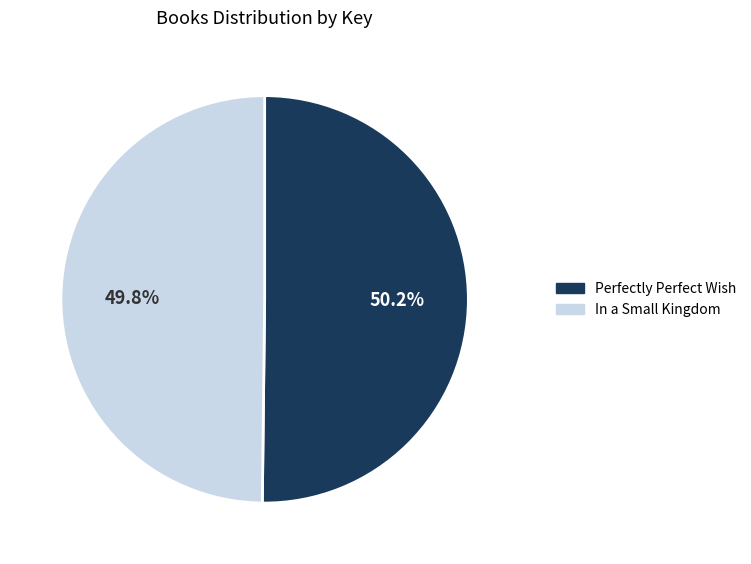

Combined, do Perfectly Perfect Wish and In a Small Kingdom account for over 50%?

Yes